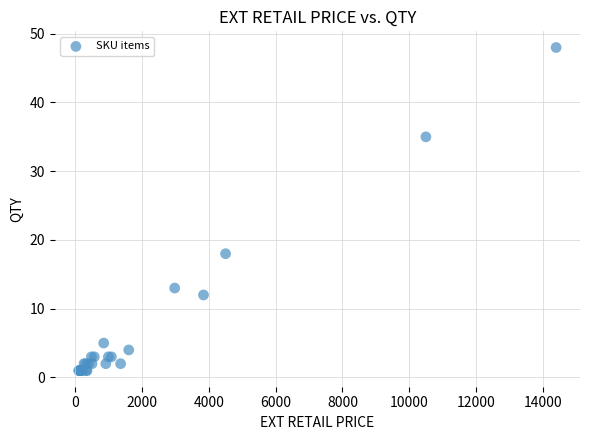

What Y value in the scatter plot is closest to 24?

18